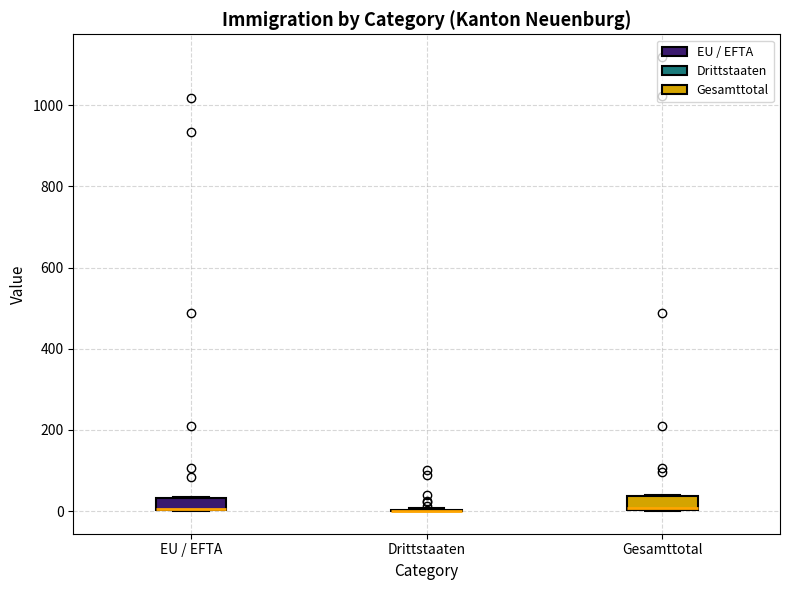

Reading left to right, read every box against the y-axis: the position of its median line, the range the box covers, and the ends of its whiskers. The values are not printed on the chart, so give them approximately, as read against the axis.

EU / EFTA: median 0 (drawn on the box's lower edge), box 0 to 40, whiskers 0 to 40
Drittstaaten: box collapsed to a line at 0, whiskers 0 to 0
Gesamttotal: median 0, box 0 to 40, whiskers 0 to 40